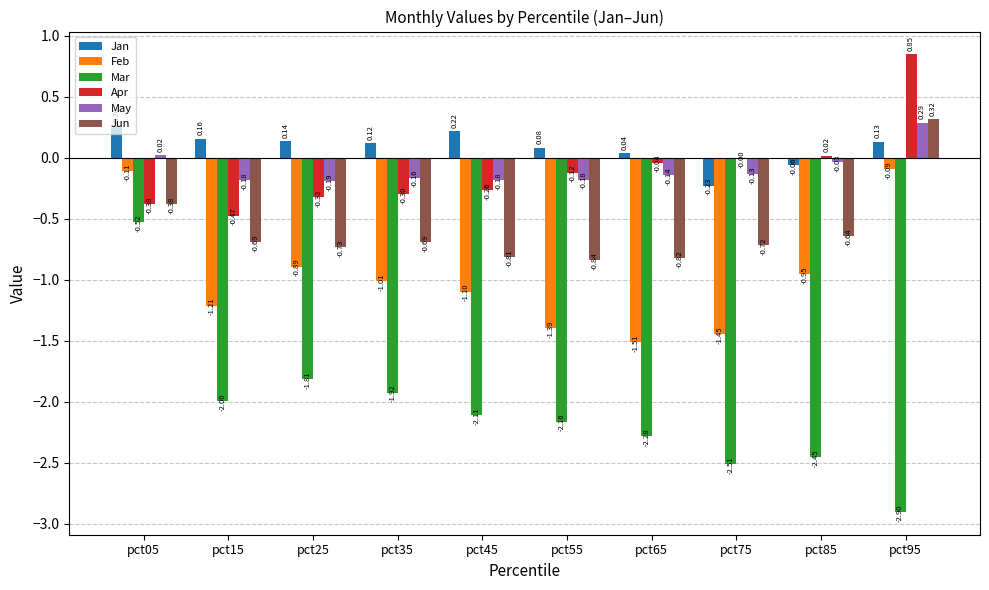

Is the value of Apr at pct65 greater than the value of May at pct95?

No